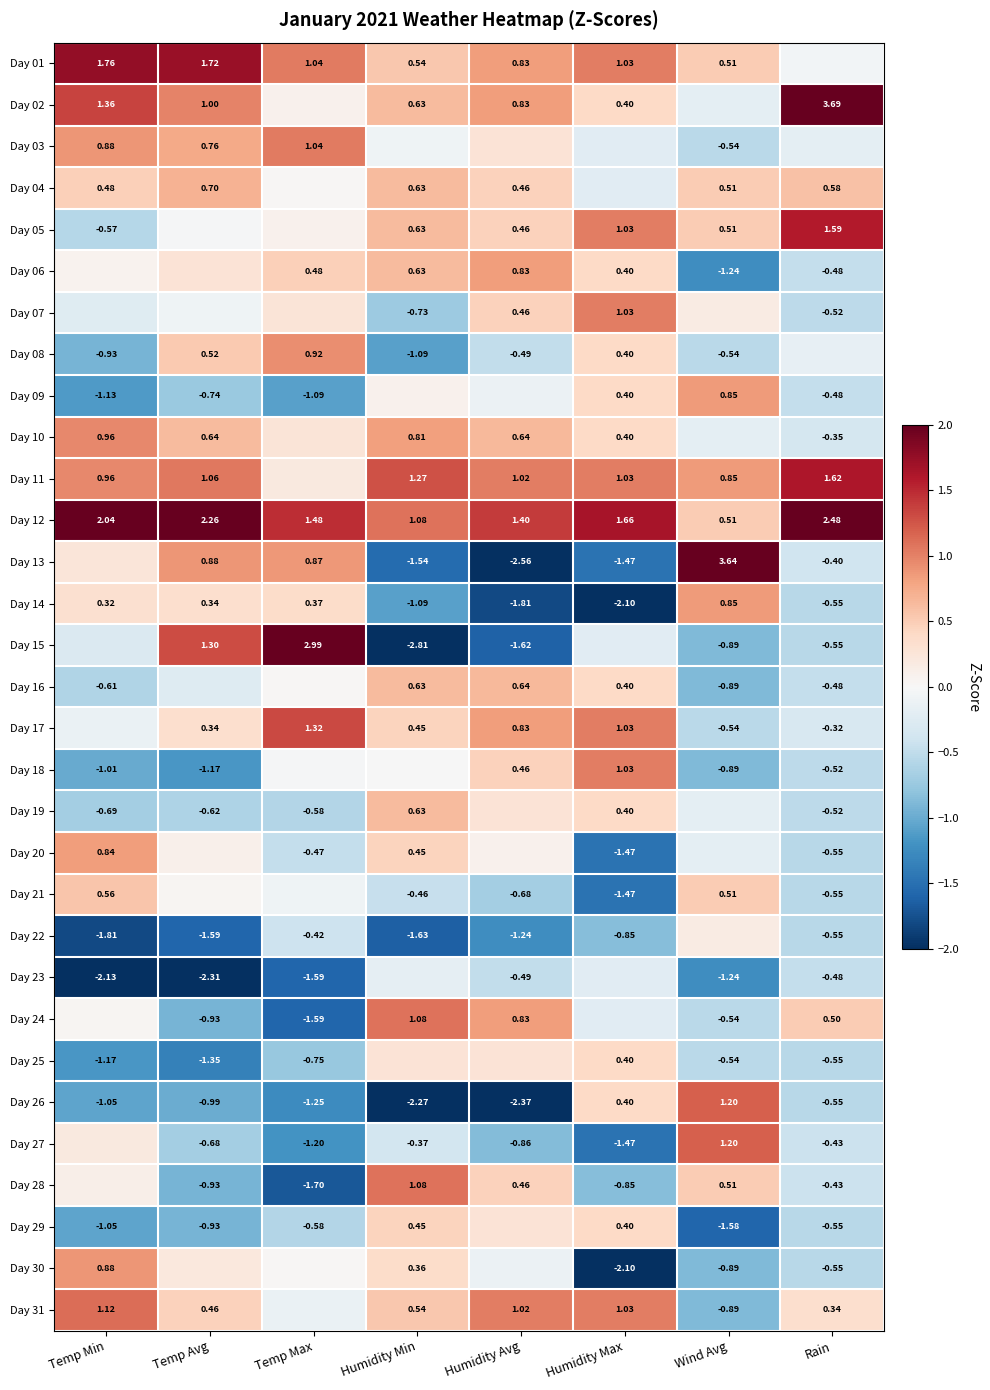

What is the greatest value displayed?

3.7